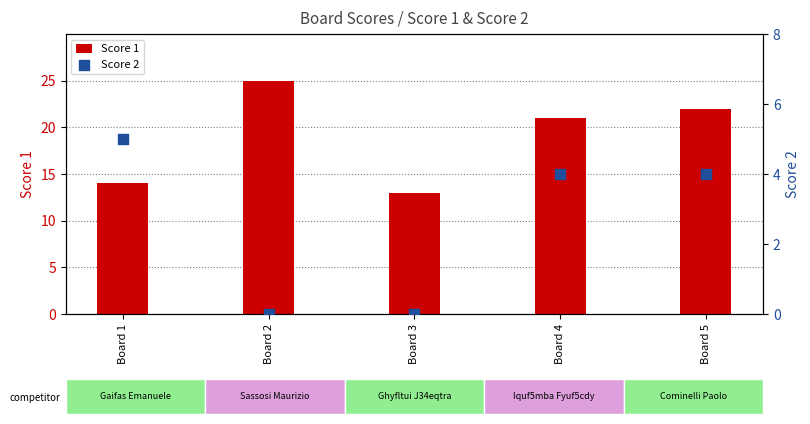

Which series reaches the minimum Y coordinate?

Score 2